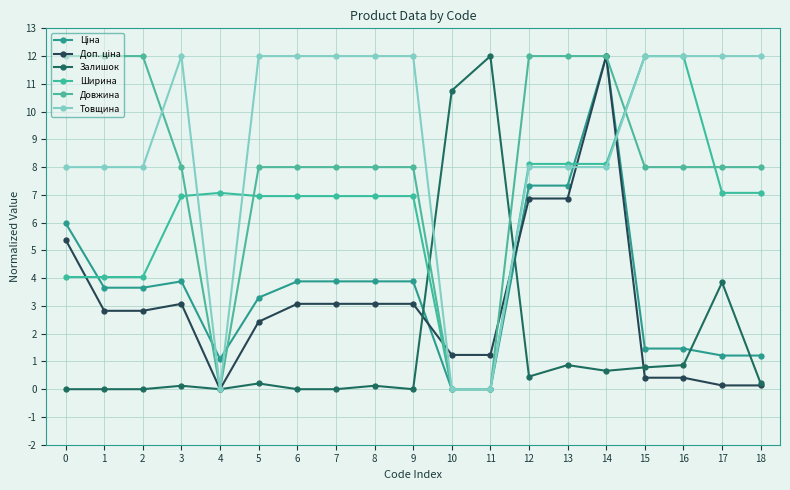

At which category is the sum across all series the highest?

14